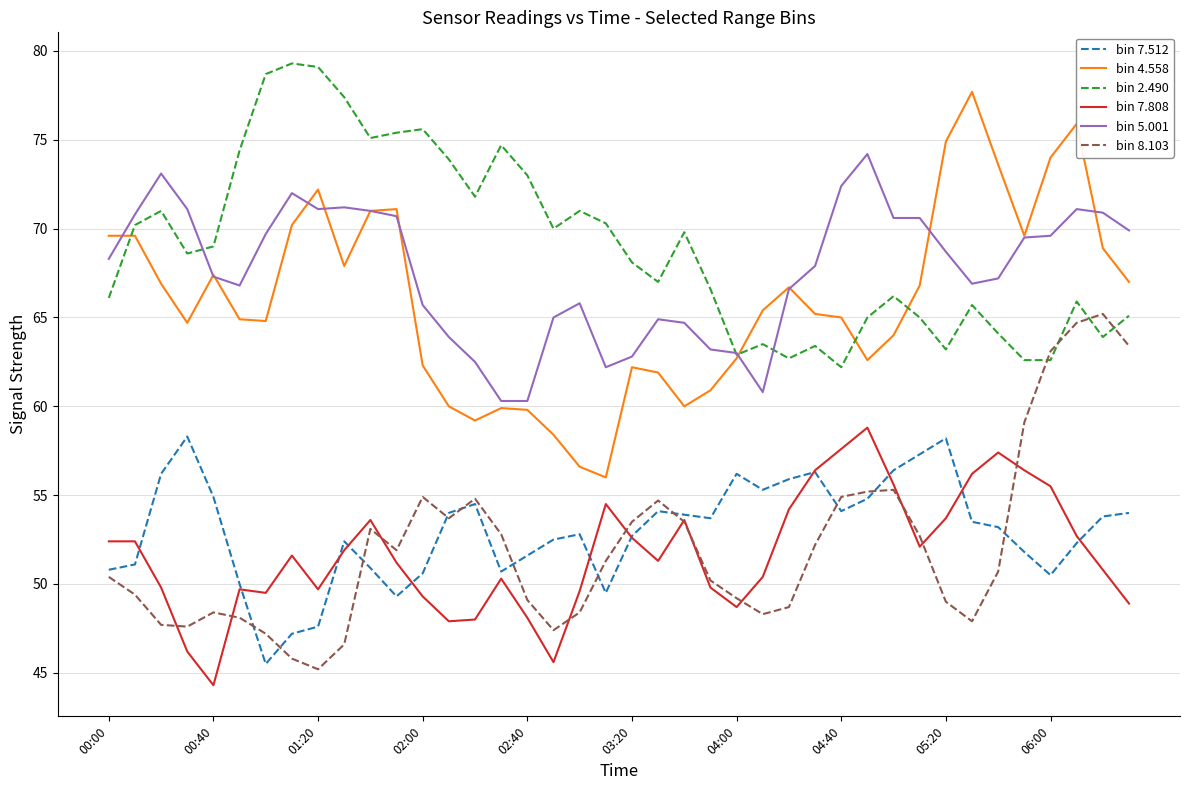

What is the minimum value shown in the chart?

44.3